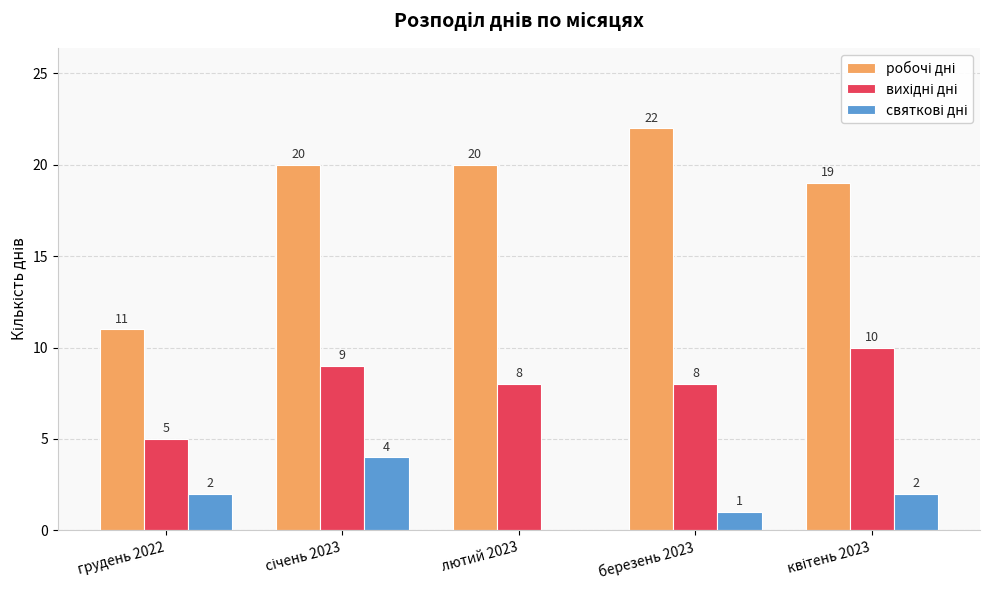

How many groups of bars are there?

5